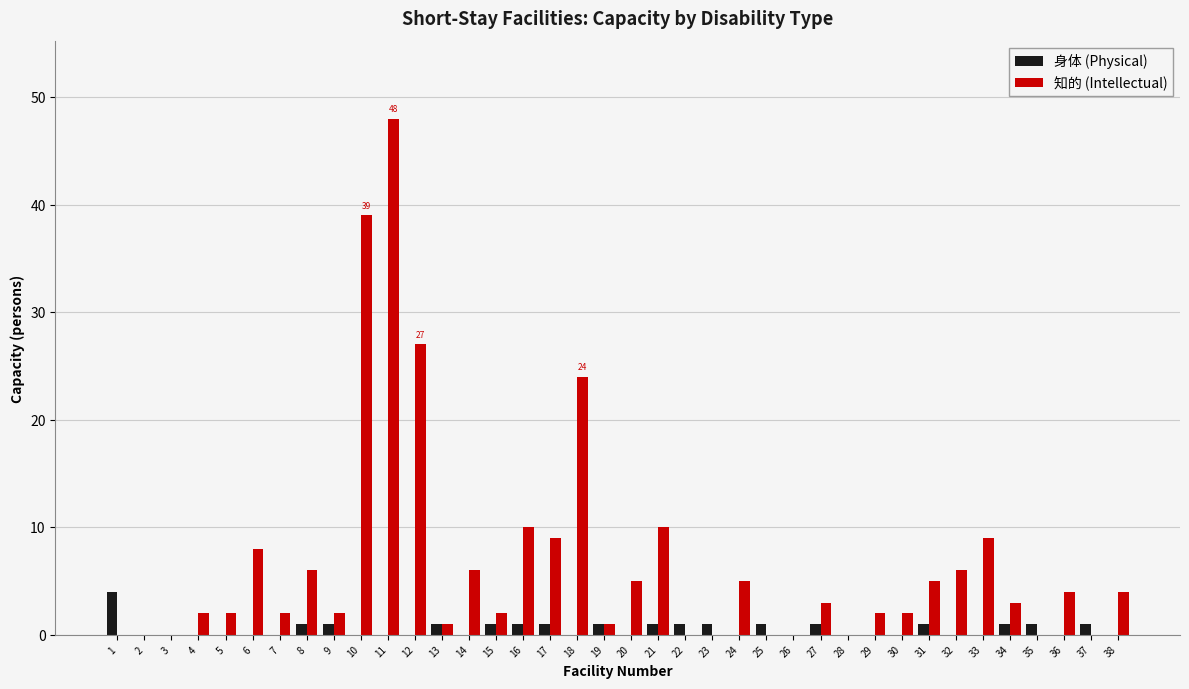

At which category is the sum across all series the highest?

11